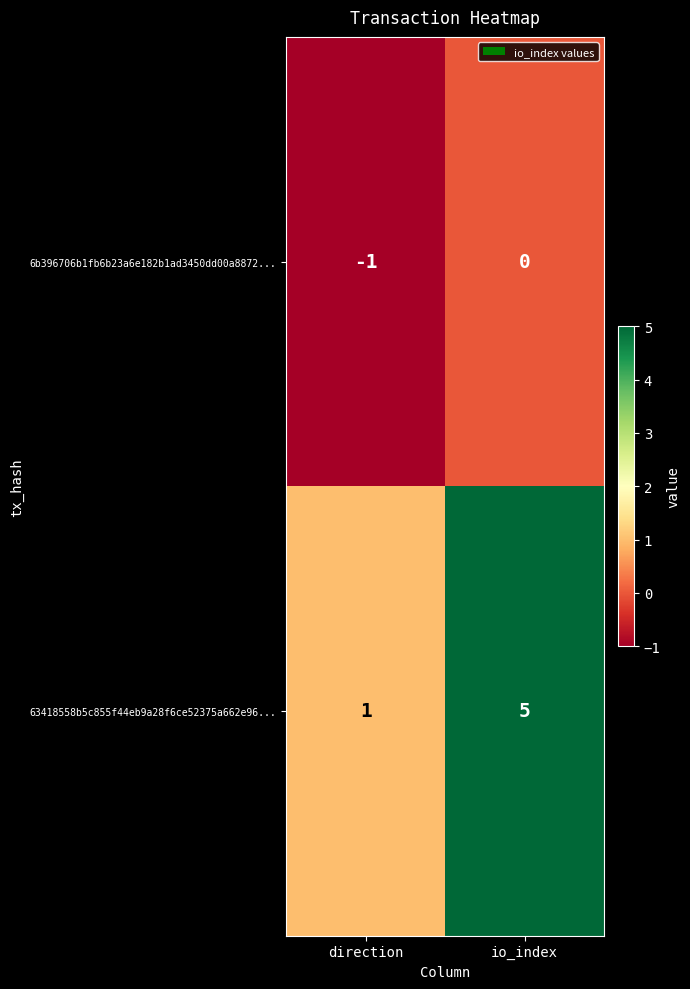

True or false: 63418558b5c855f44eb9a28f6ce52375a662e96... has a value of 1 at direction.

True